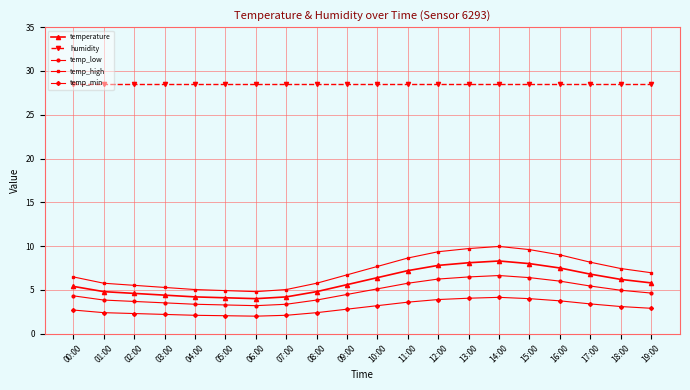

Read the temperature value at 05:00.

4.1